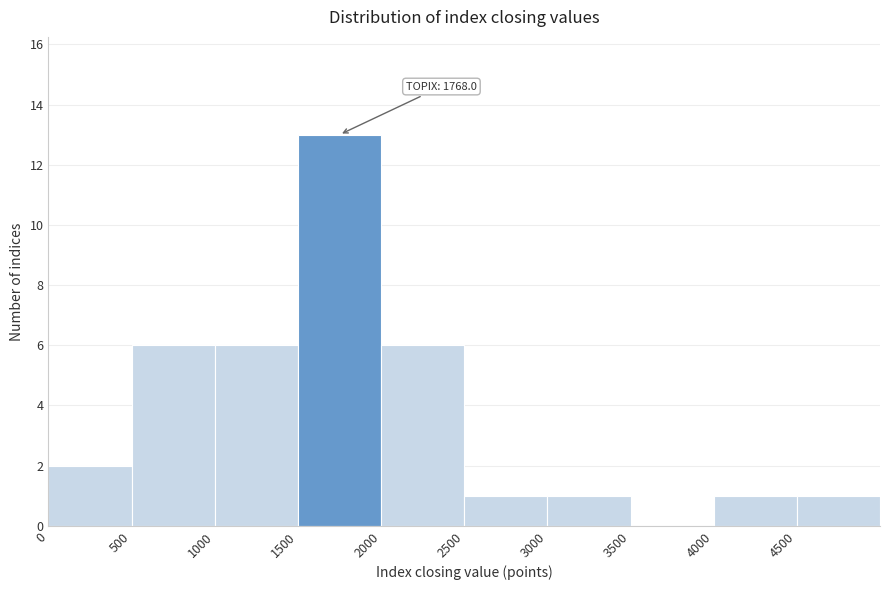

Over which range of the x-axis is the bar tallest?

1500 to 2000